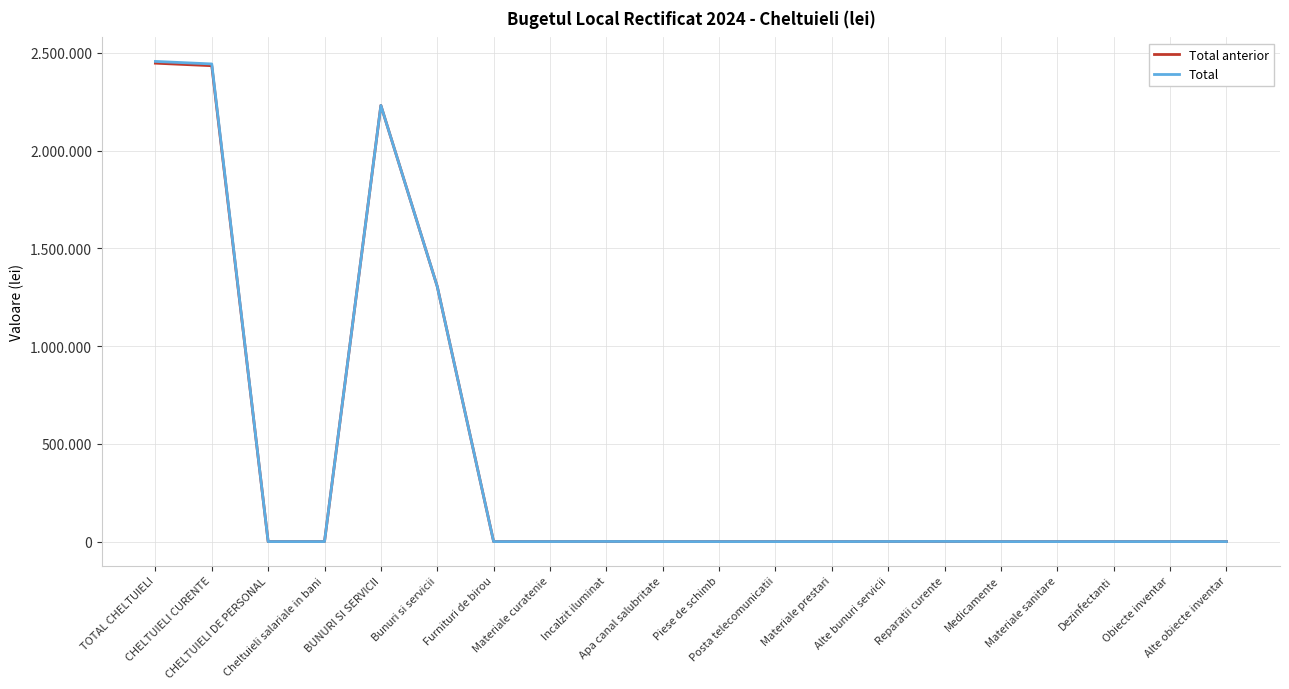

What is the maximum value shown in the chart?

2455978